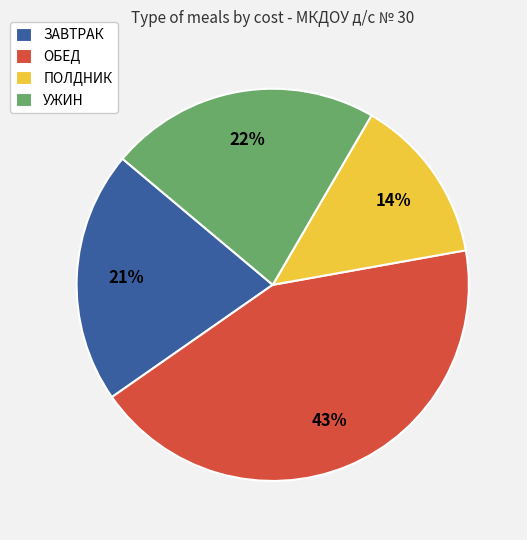

What is the smallest slice in the pie chart?

ПОЛДНИК